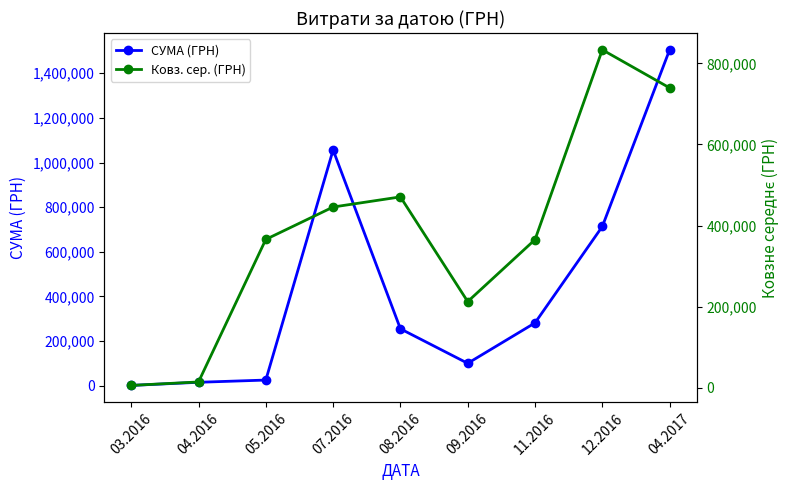

What position from the right is 03.2016?

9